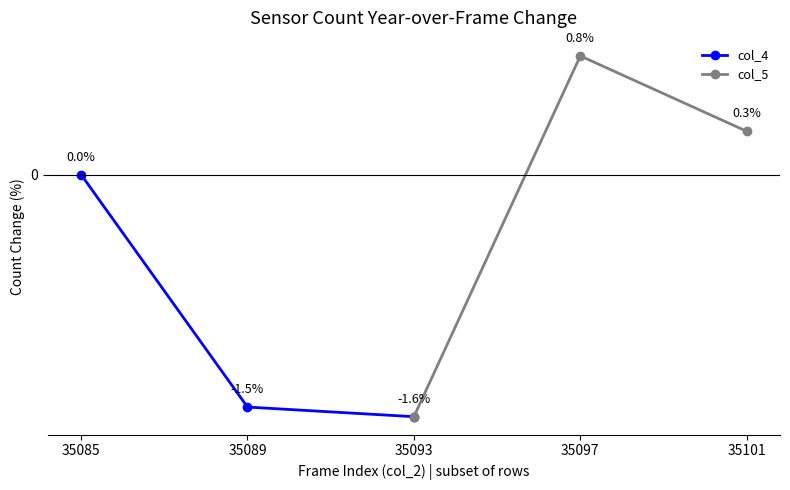

What is the sum of the col_4 values at 35085 and 35089?

-1.5